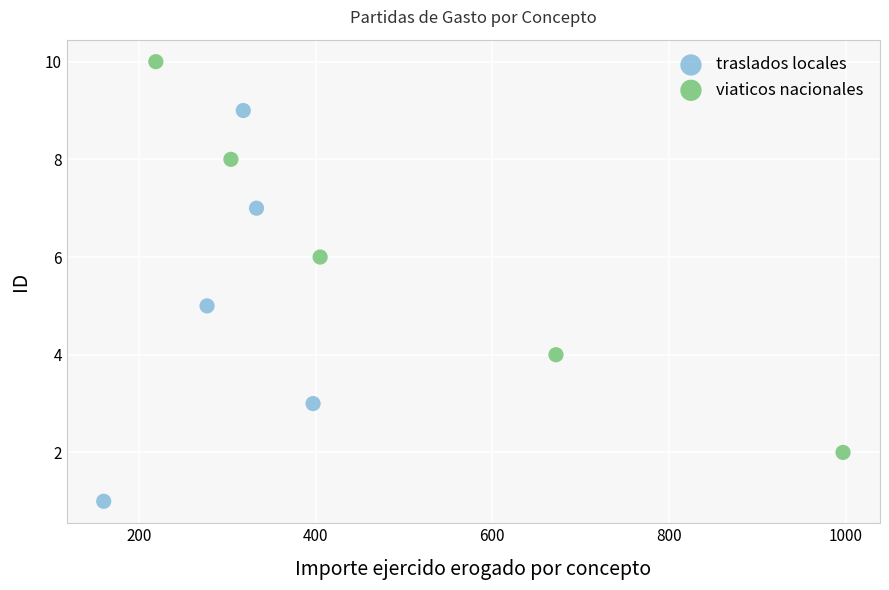

Which series reaches the minimum Y coordinate?

traslados locales